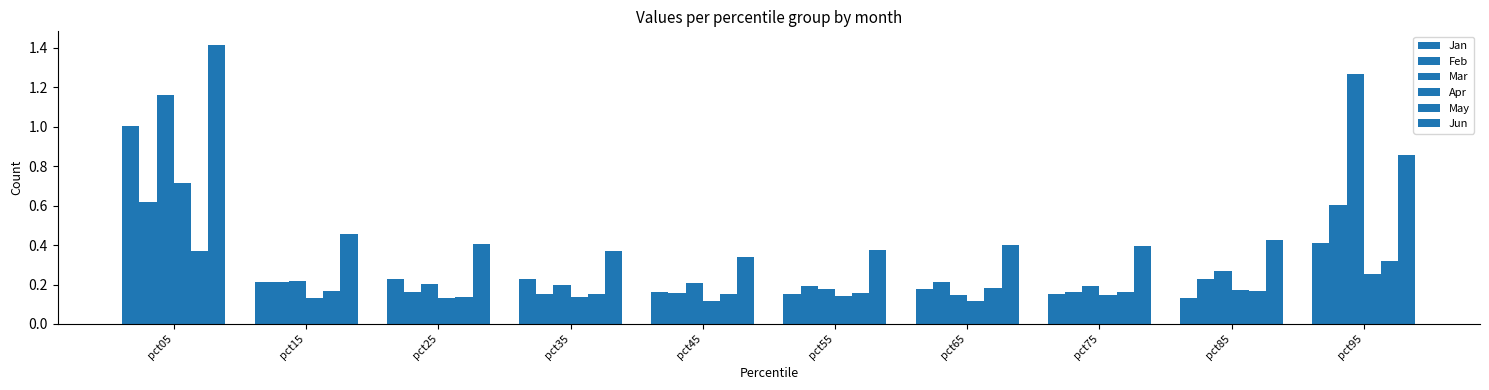

Which category has the highest value in the Mar series?

pct95